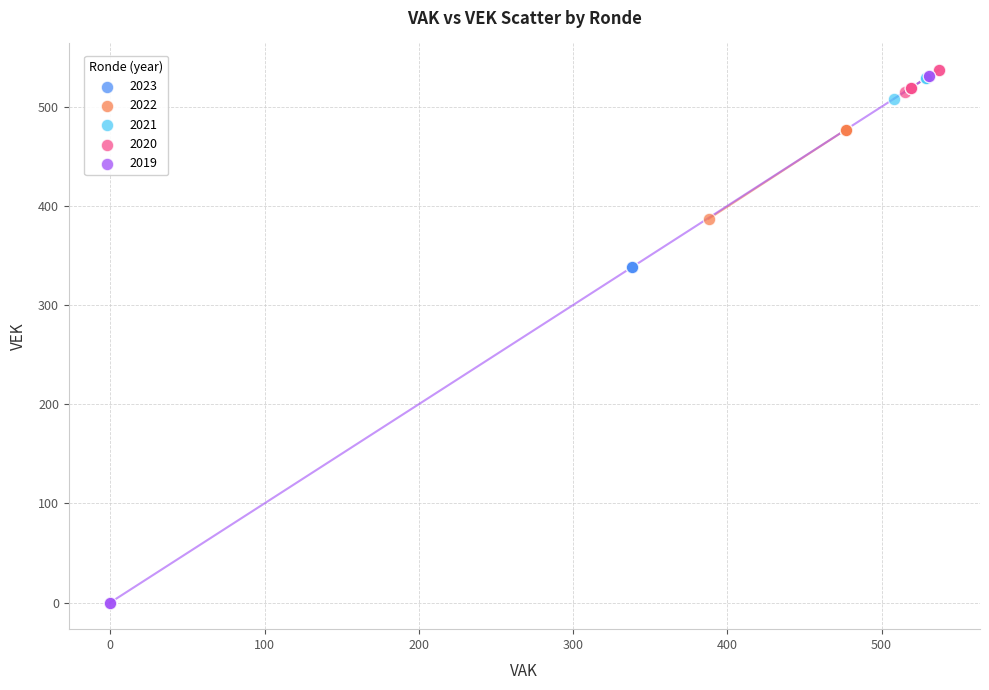

Which series reaches the minimum Y coordinate?

2019